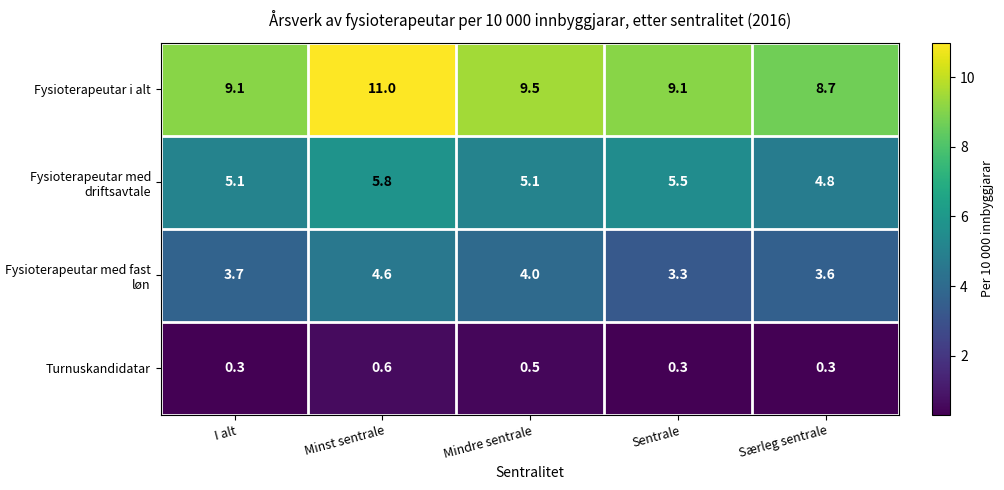

At how many categories does at least one series exceed 7?

5